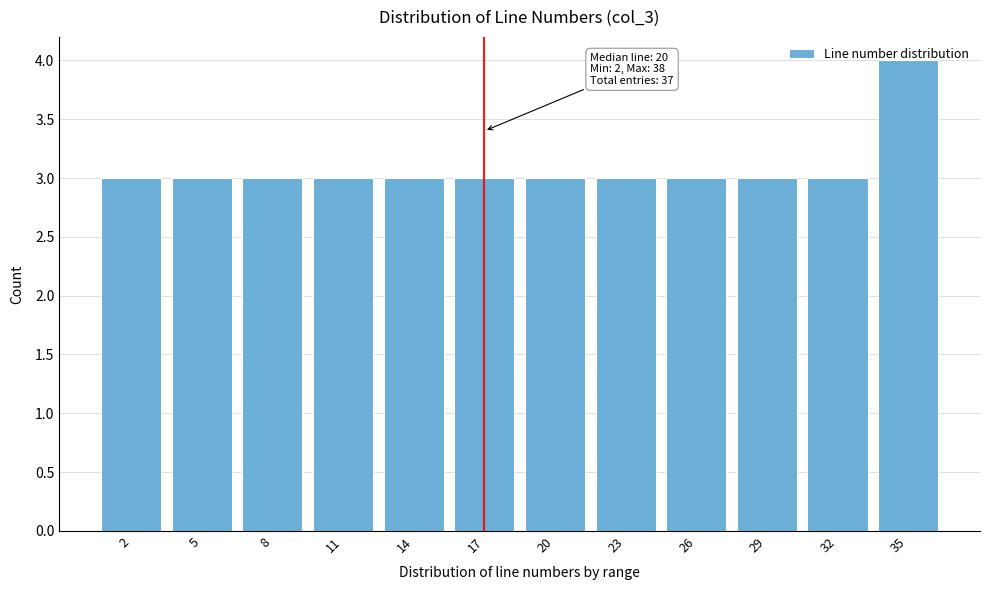

Is it true that the value at 23 is 4?

False